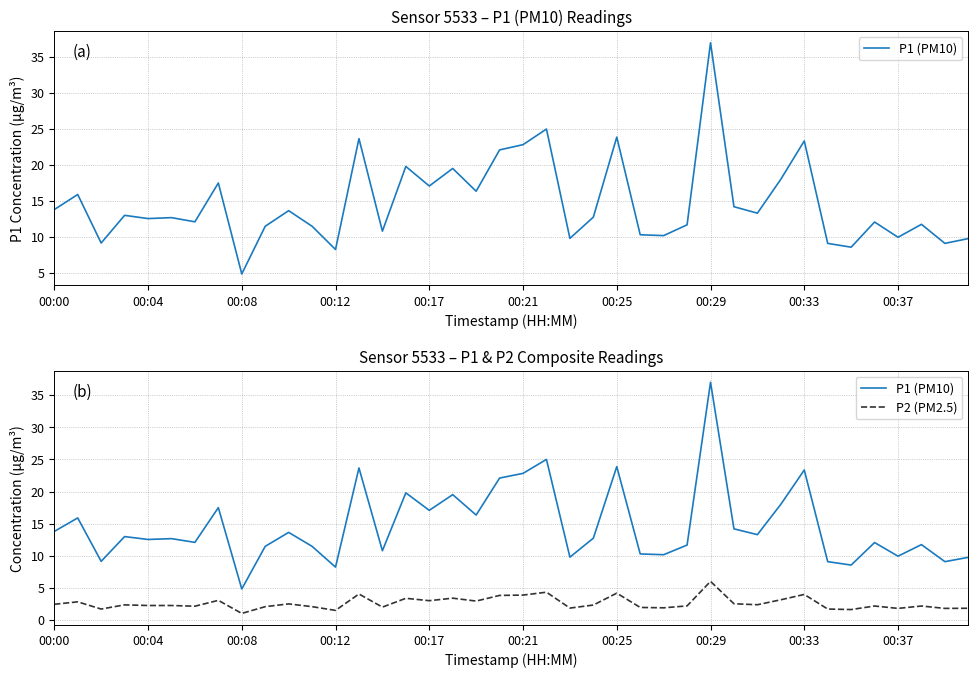

What is the approximate value of P2 (PM2.5) at 00:25?

4.2